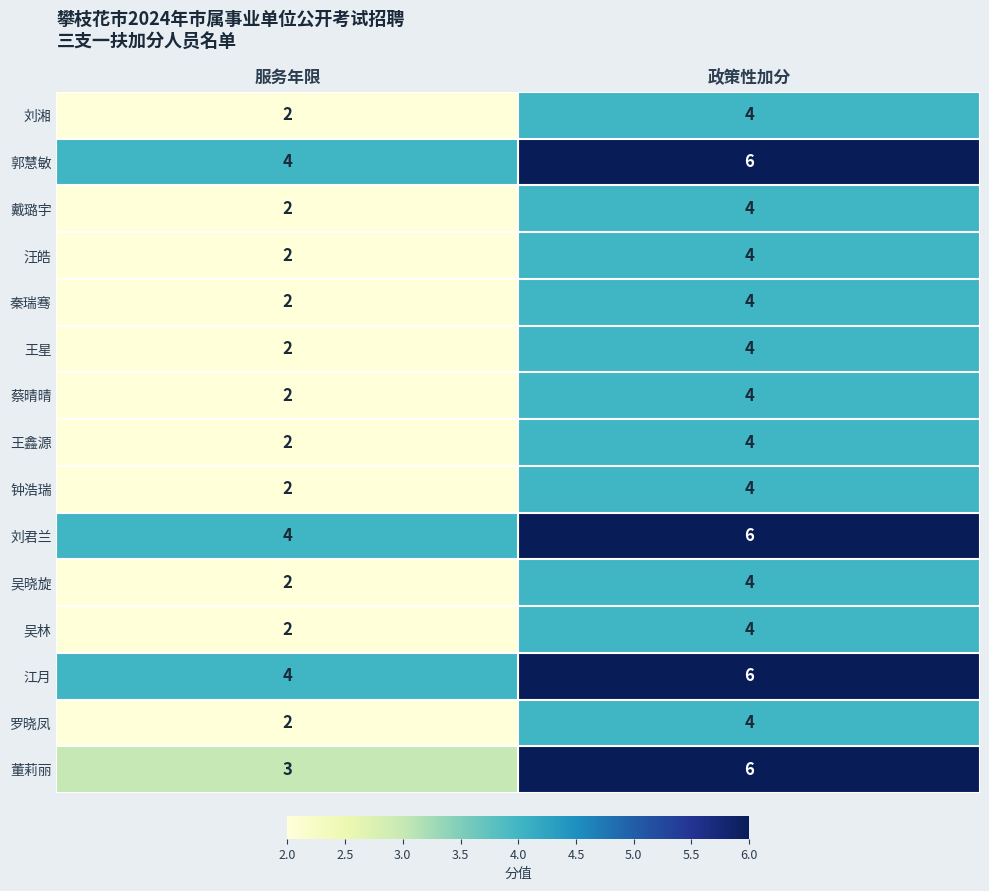

The 蔡晴晴 series shows 3 at 政策性加分. True or false?

False